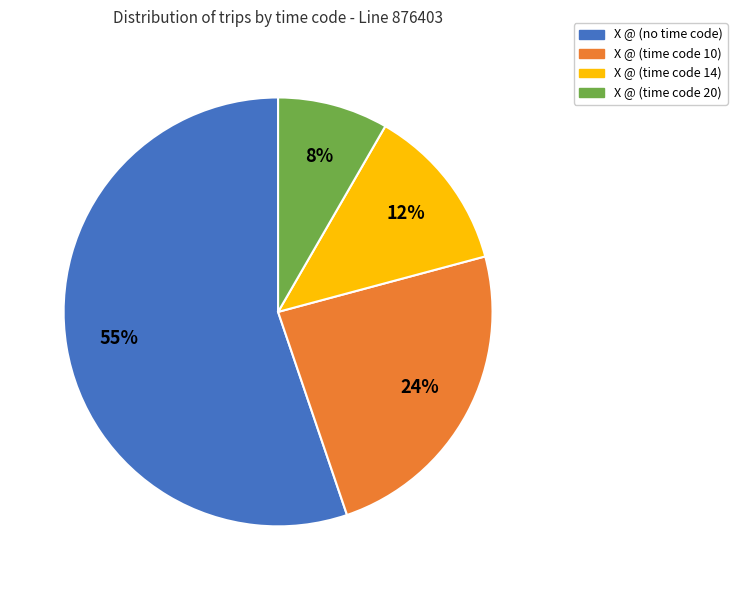

To the nearest percent, what is the difference between the largest and smallest slice percentages?

47%